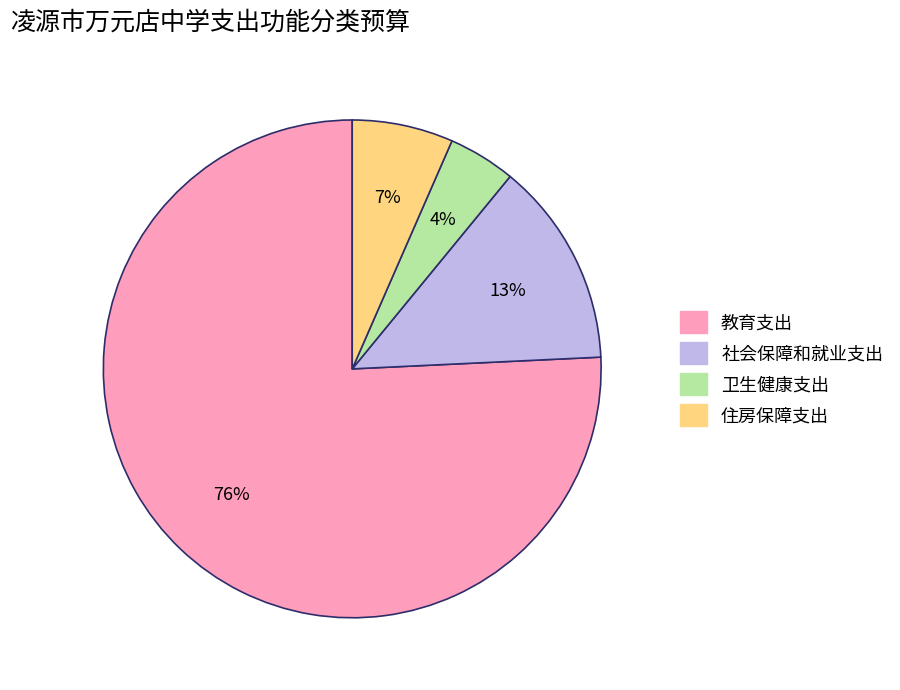

What percentage is the 教育支出 slice, to the nearest percent?

76%